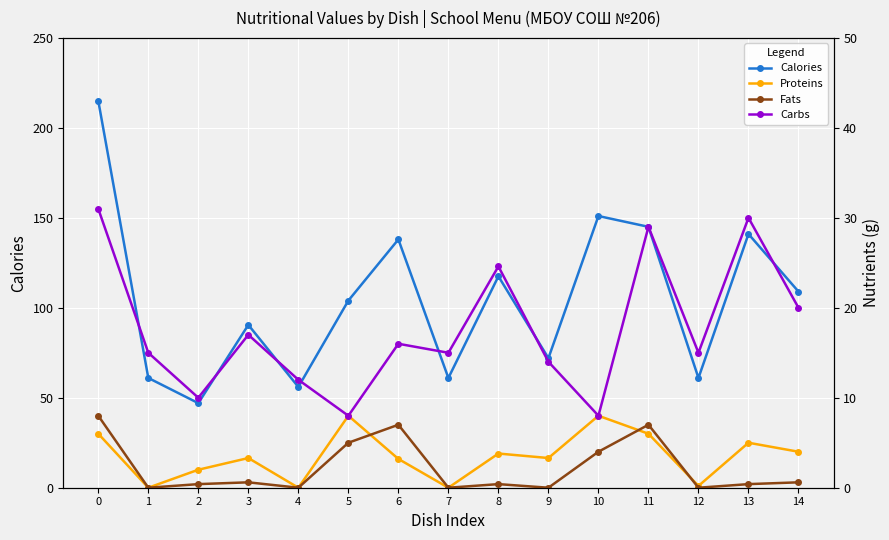

What is the greatest value displayed?

215.0